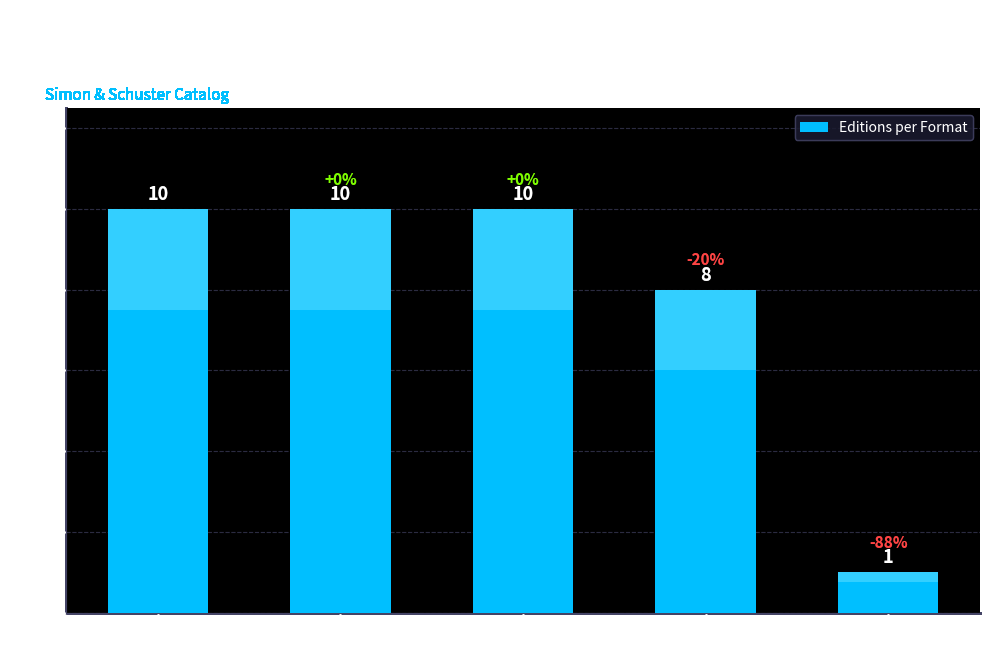

Which label corresponds to the largest value in the chart?

Hardcover